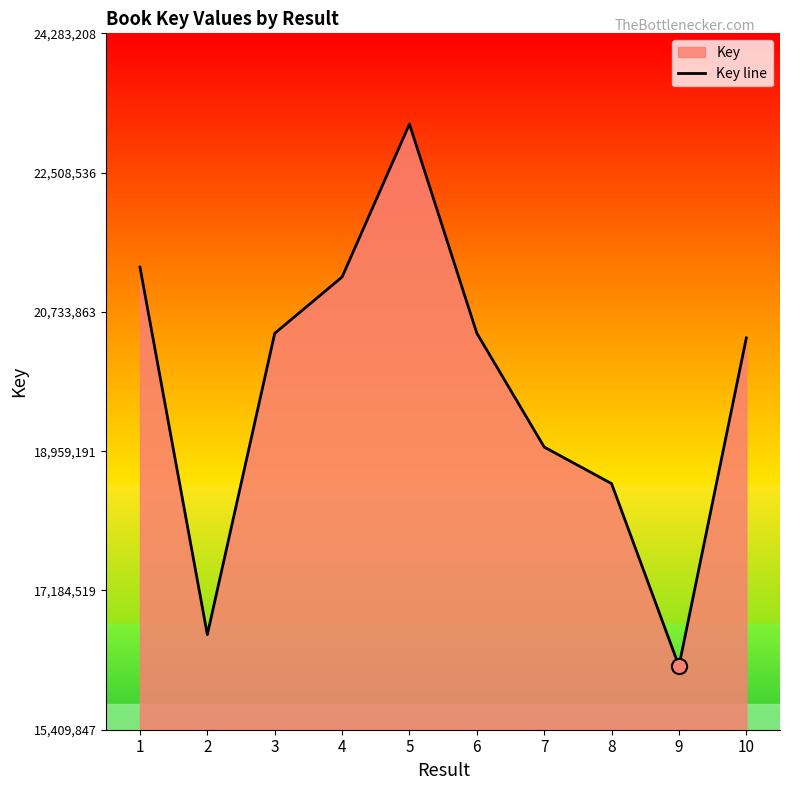

Approximately how many times larger is the value at 5 compared to 2?

1.4